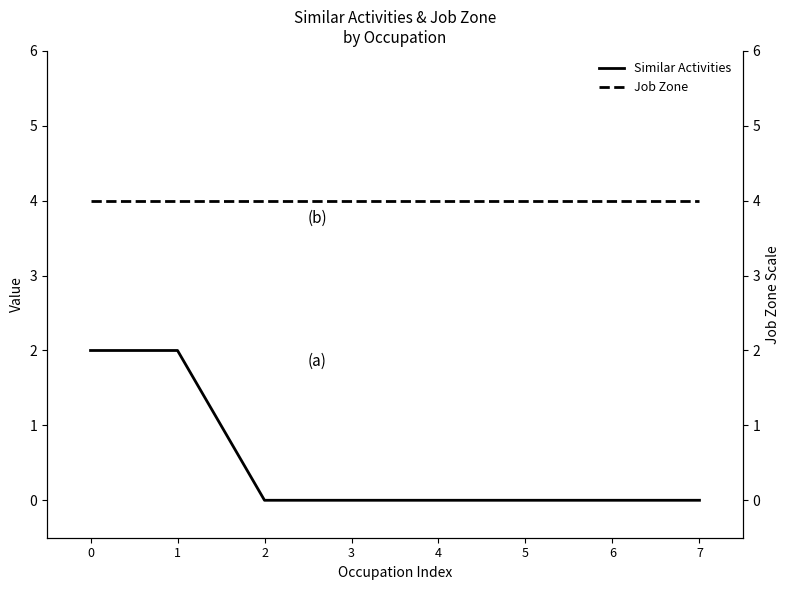

Which series has the largest total across all categories?

Job Zone